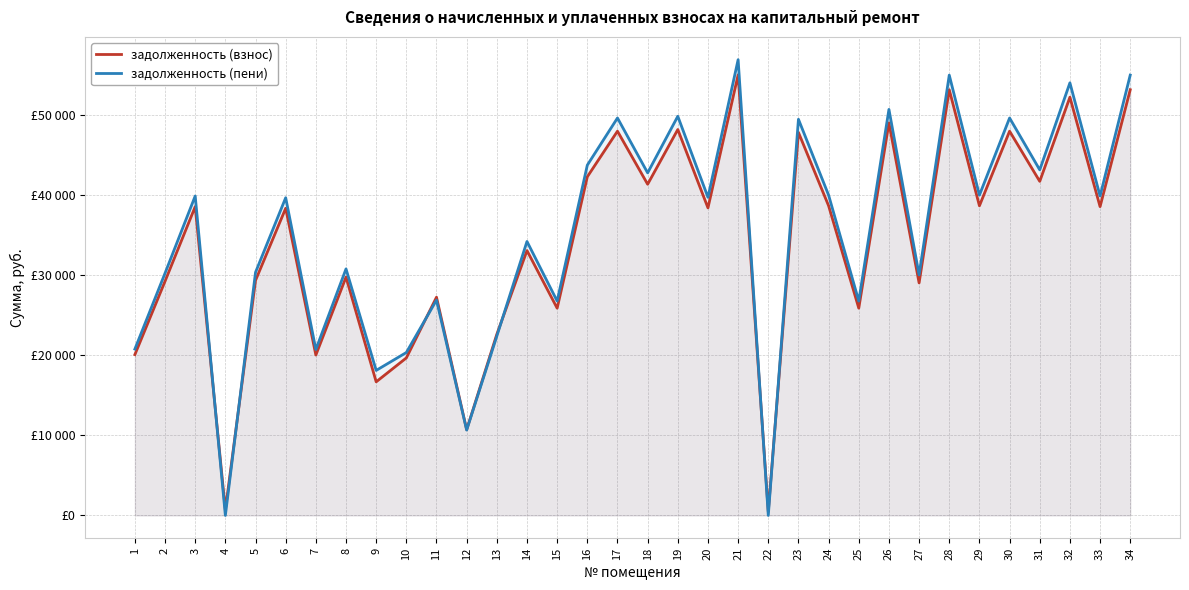

Rank the series by their maximum value, from lowest to highest.

задолженность (взнос), задолженность (пени)